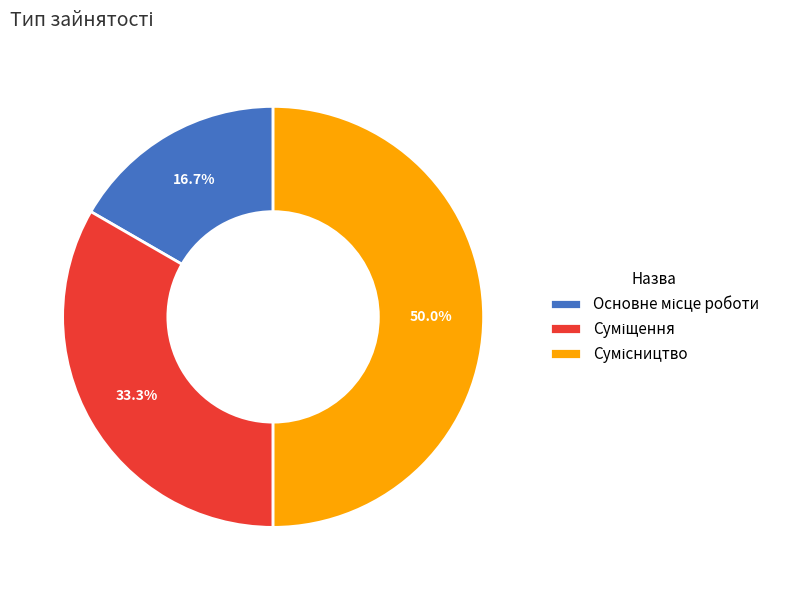

How many segments does this pie chart have?

3